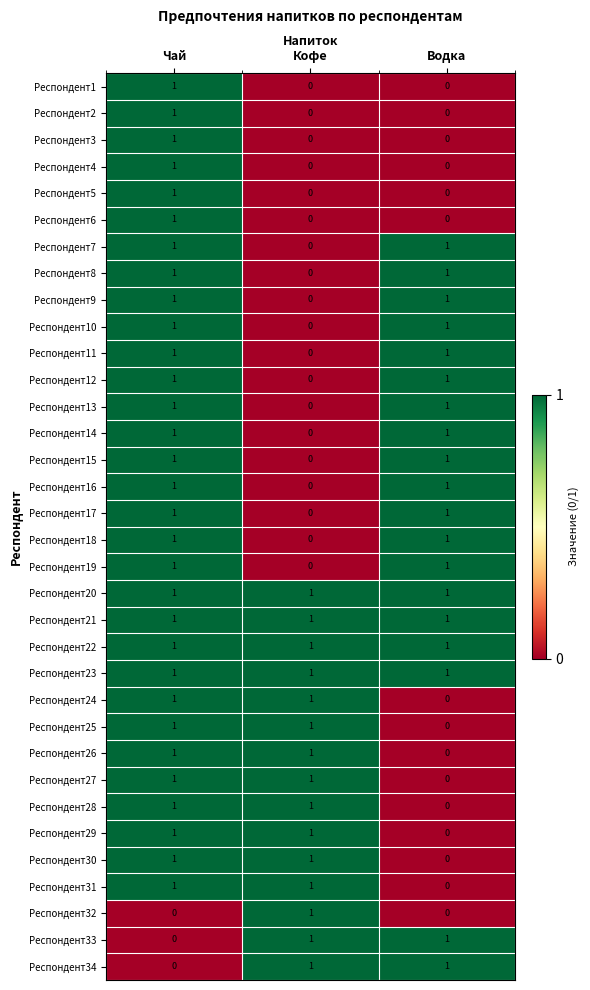

The Респондент23 series shows 1 at Кофе. True or false?

True